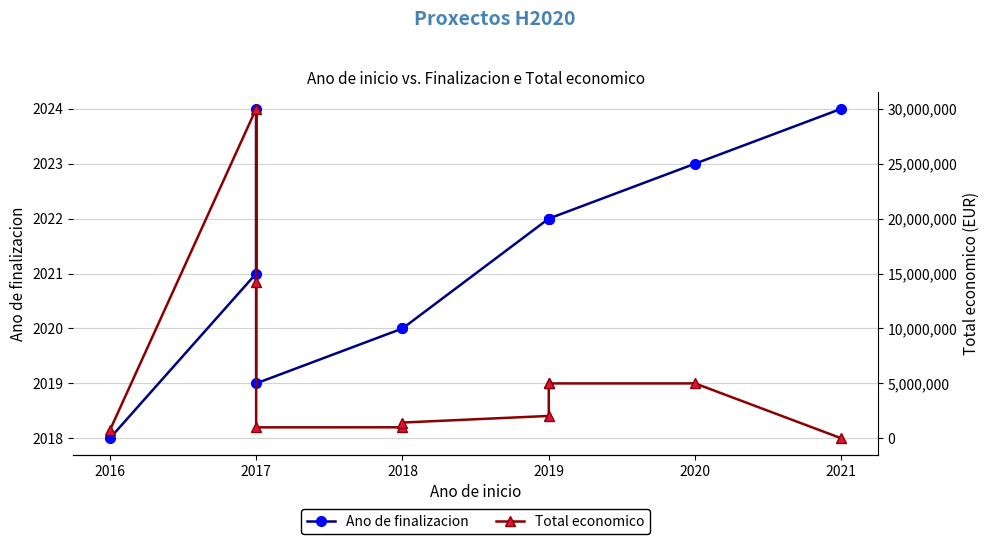

What are all the series names shown in the legend?

Ano de finalizacion, Total economico